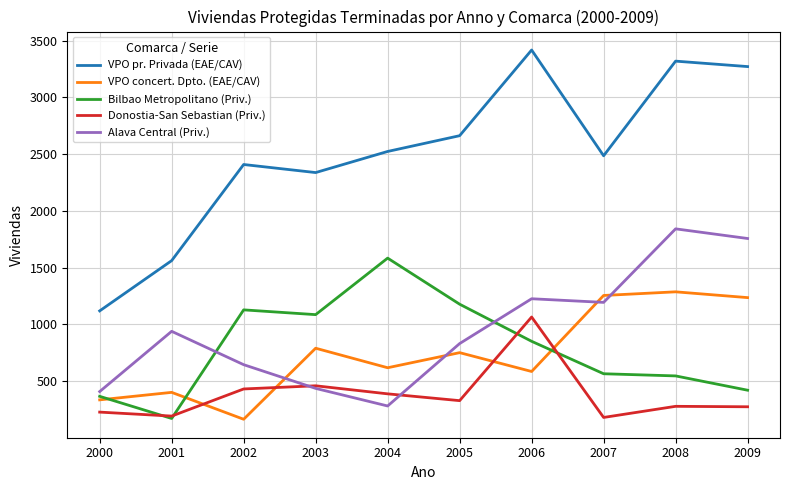

Is it true that VPO concert. Dpto. (EAE/CAV) equals 750 at 2005?

True